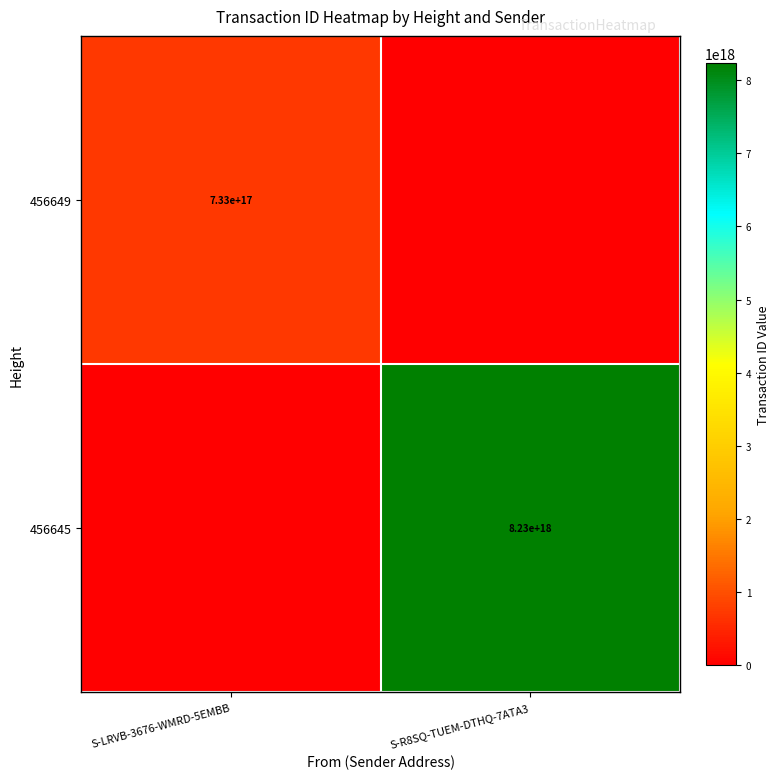

Is the value of 456645 at S-R8SQ-TUEM-DTHQ-7ATA3 greater than the value of 456649 at S-LRVB-3676-WMRD-5EMBB?

Yes